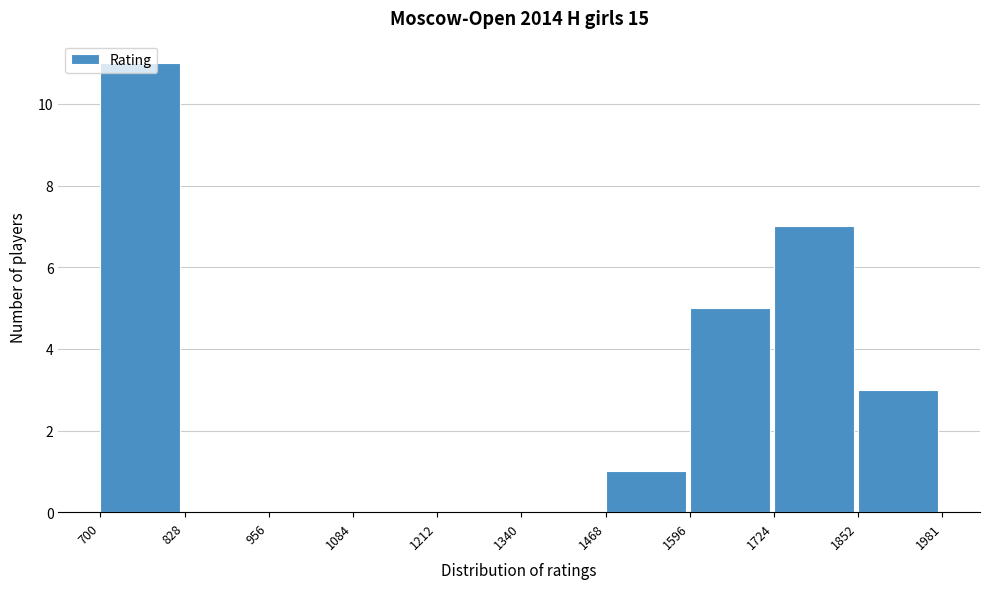

What is the height of the bar covering 1724 to 1852 on the x-axis? The values are not printed on the chart, so give them approximately, as read against the axis.

7